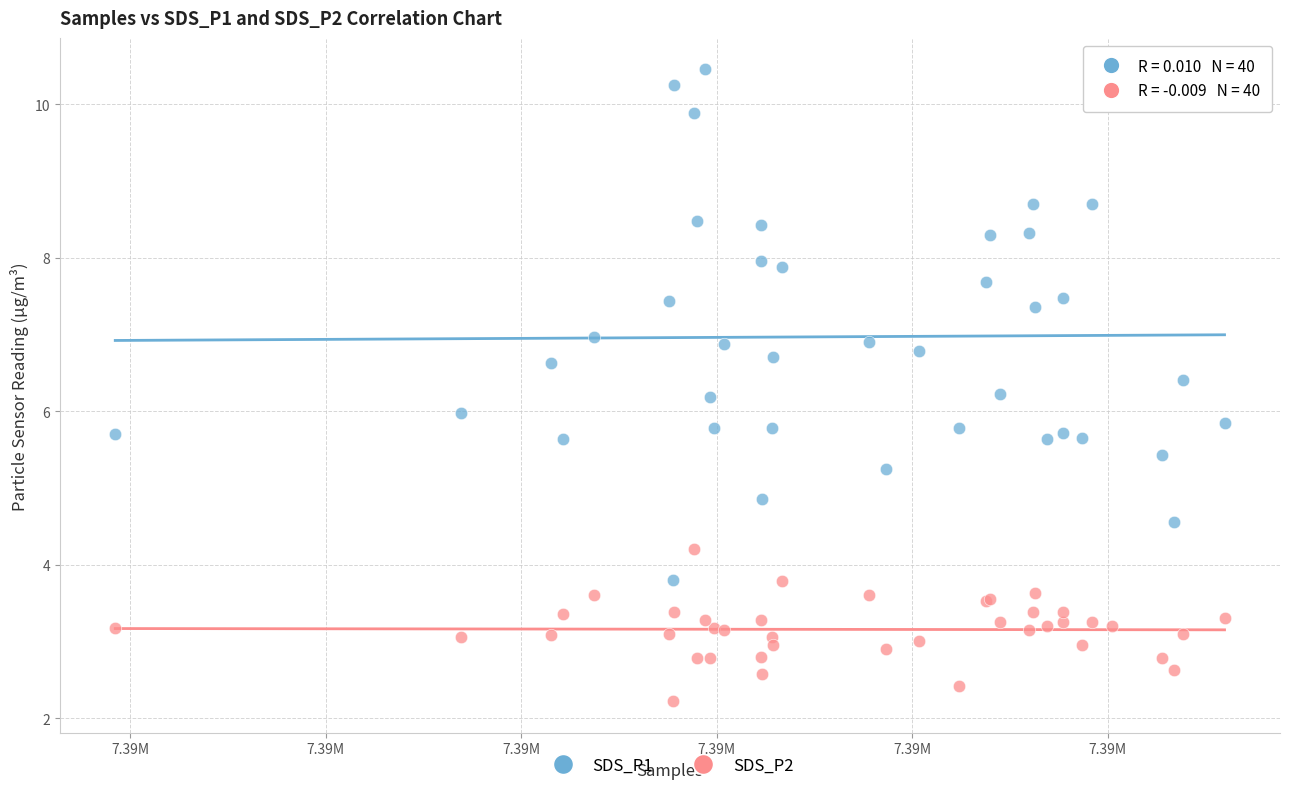

Which series reaches the minimum Y coordinate?

SDS_P2